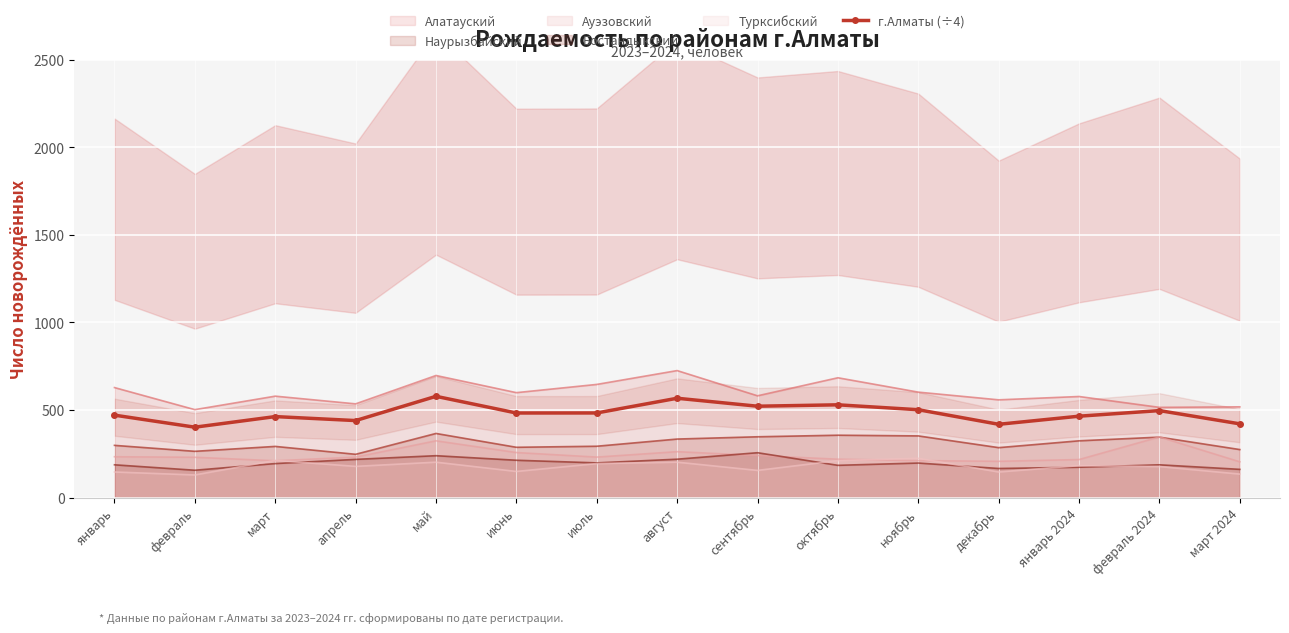

What is the average value?

482.5